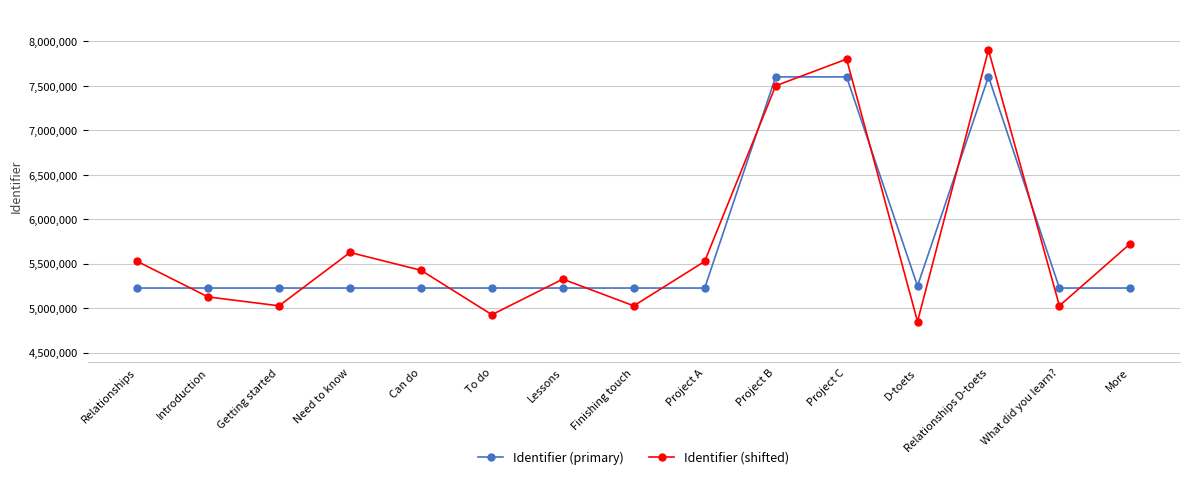

How many intersections are there between Identifier (primary) and Identifier (shifted)?

12